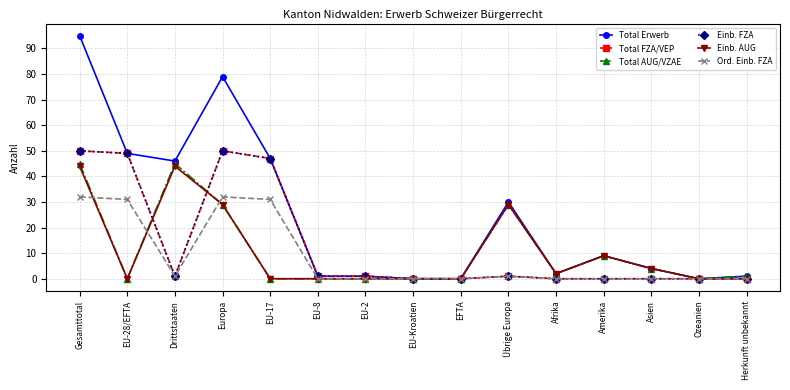

At which label does Total AUG/VZAE reach its peak?

Gesamttotal